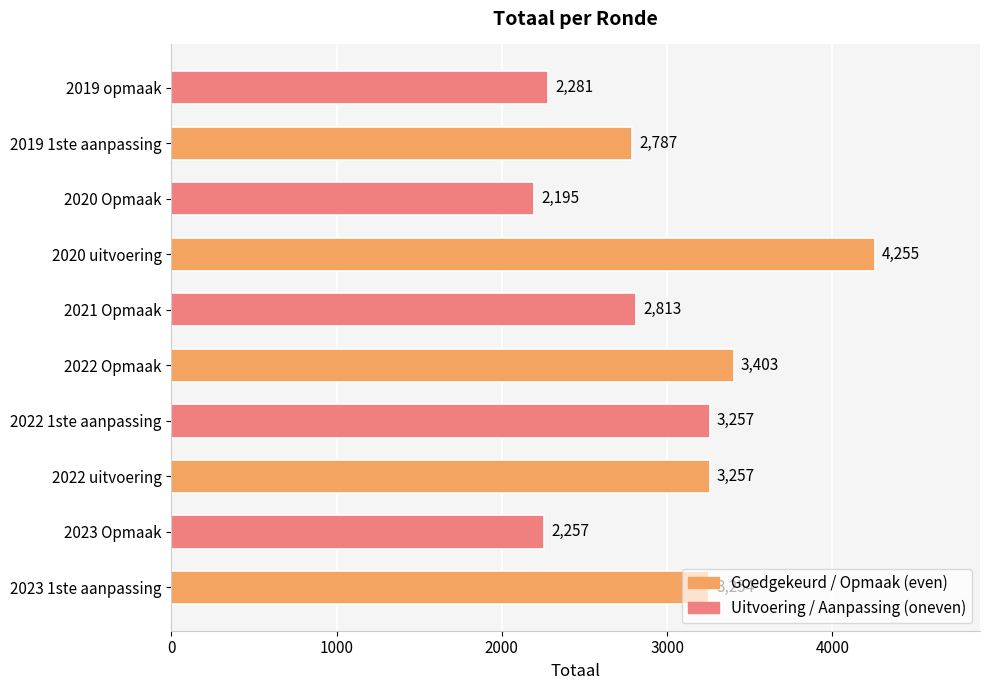

The chart shows a value of 1900 at 2022 Opmaak. True or false?

False